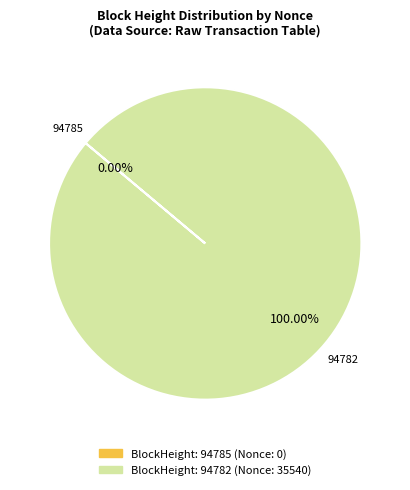

The 94782 slice represents 100% of the pie. True or false?

True